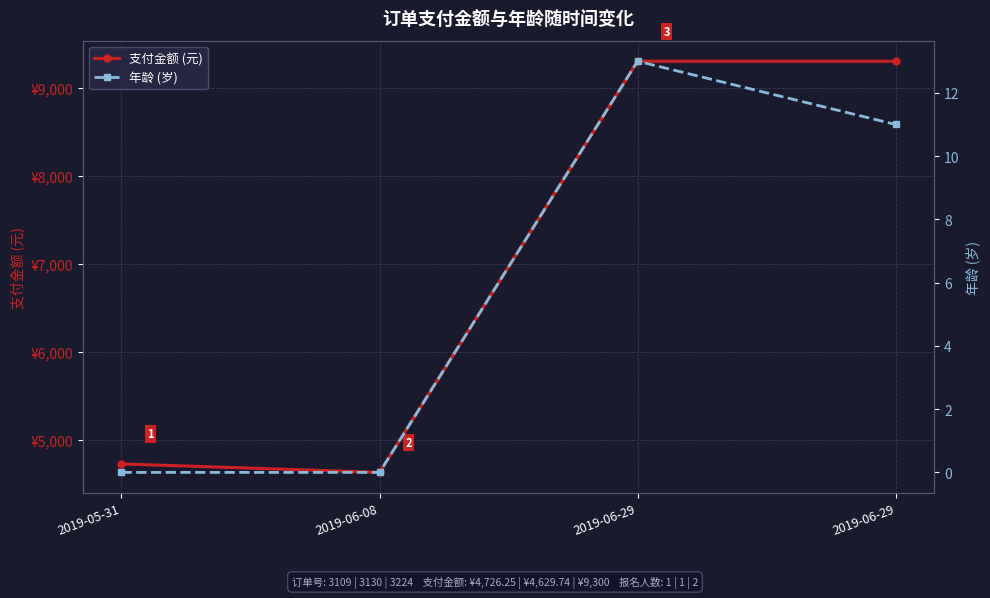

At which label is 年龄 (岁) closest to 6?

2019-06-29